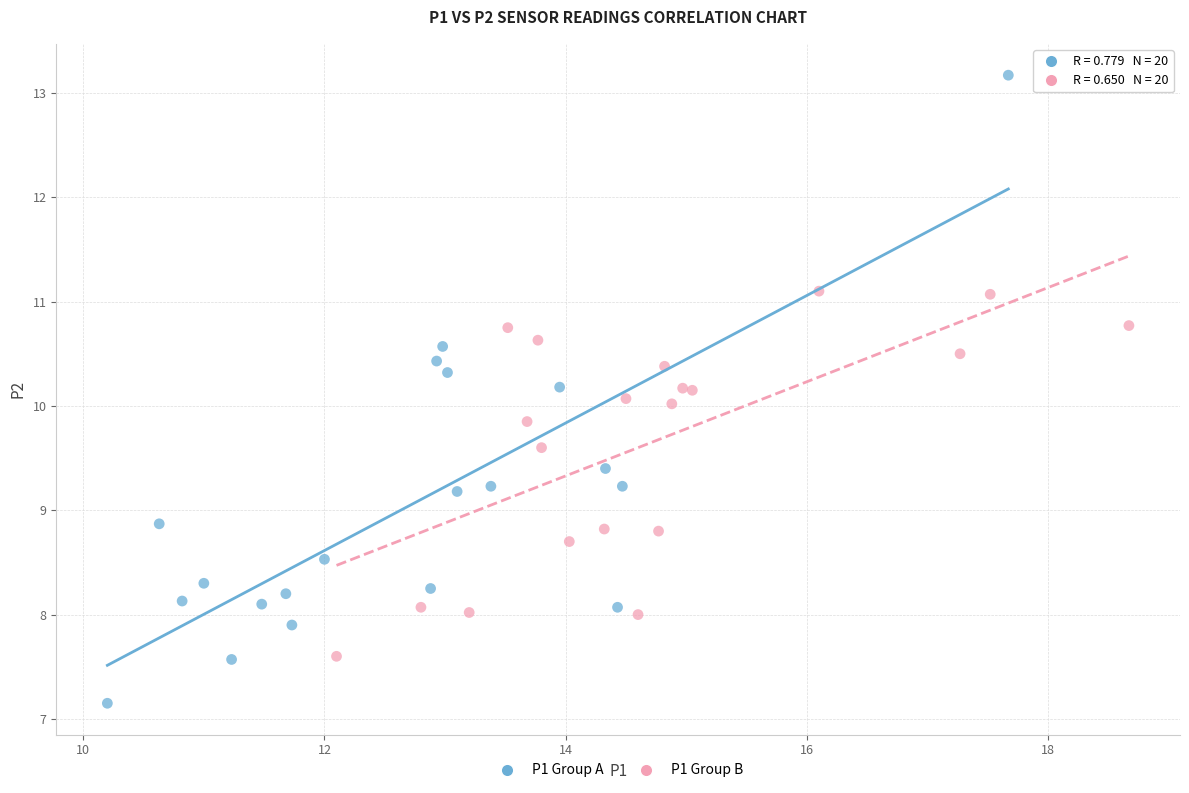

Which series has the largest Y range (max minus min)?

P1 Group A